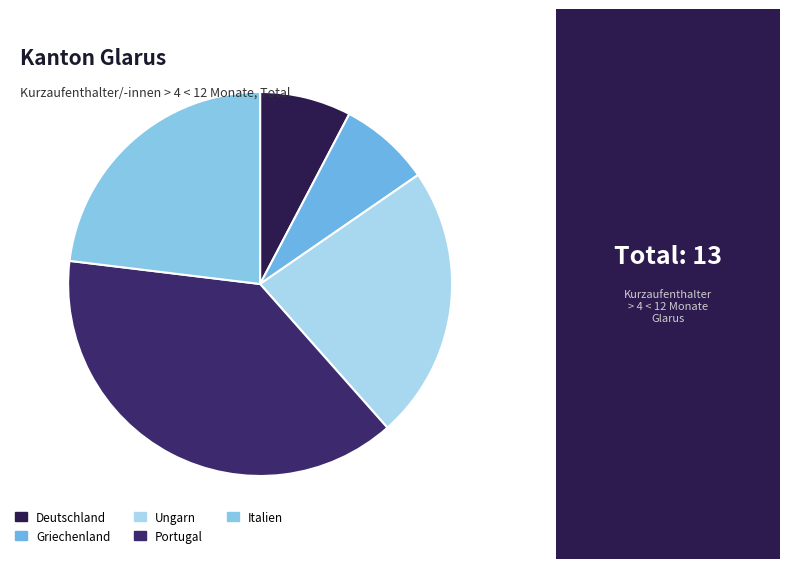

How many segments does this pie chart have?

5